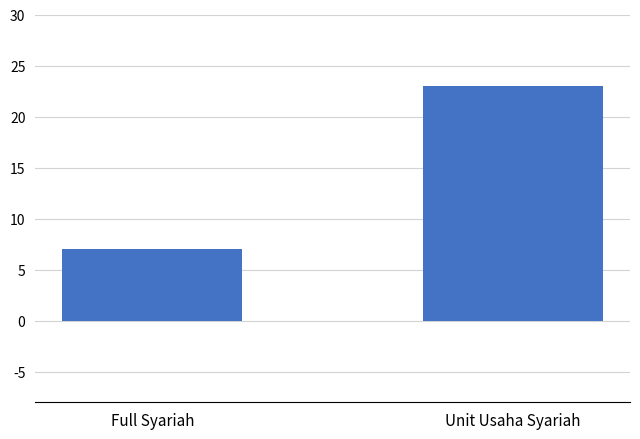

List the labels in order of value, smallest first.

Full Syariah, Unit Usaha Syariah